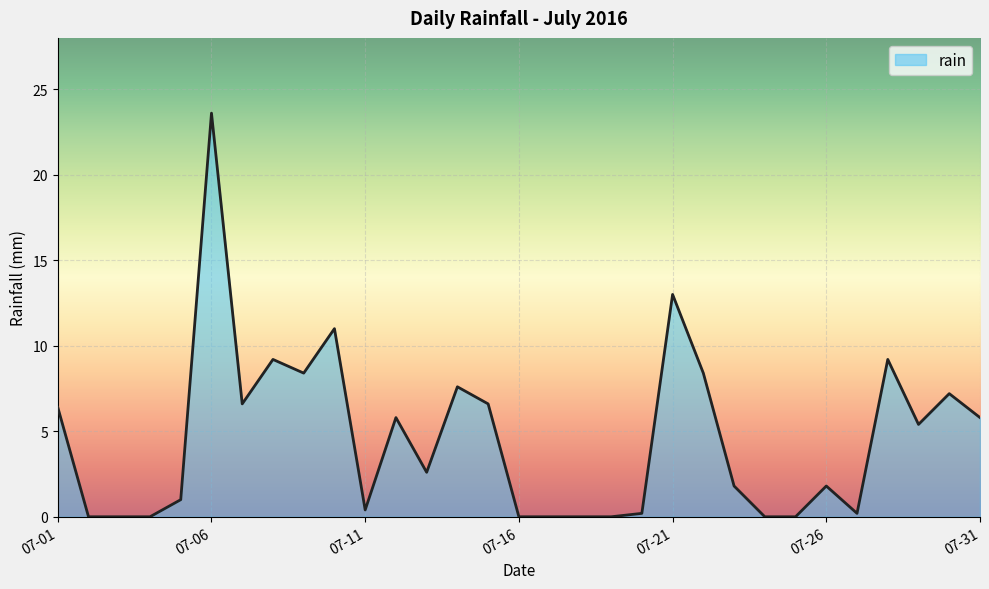

What is the difference between the maximum and minimum values?

23.6